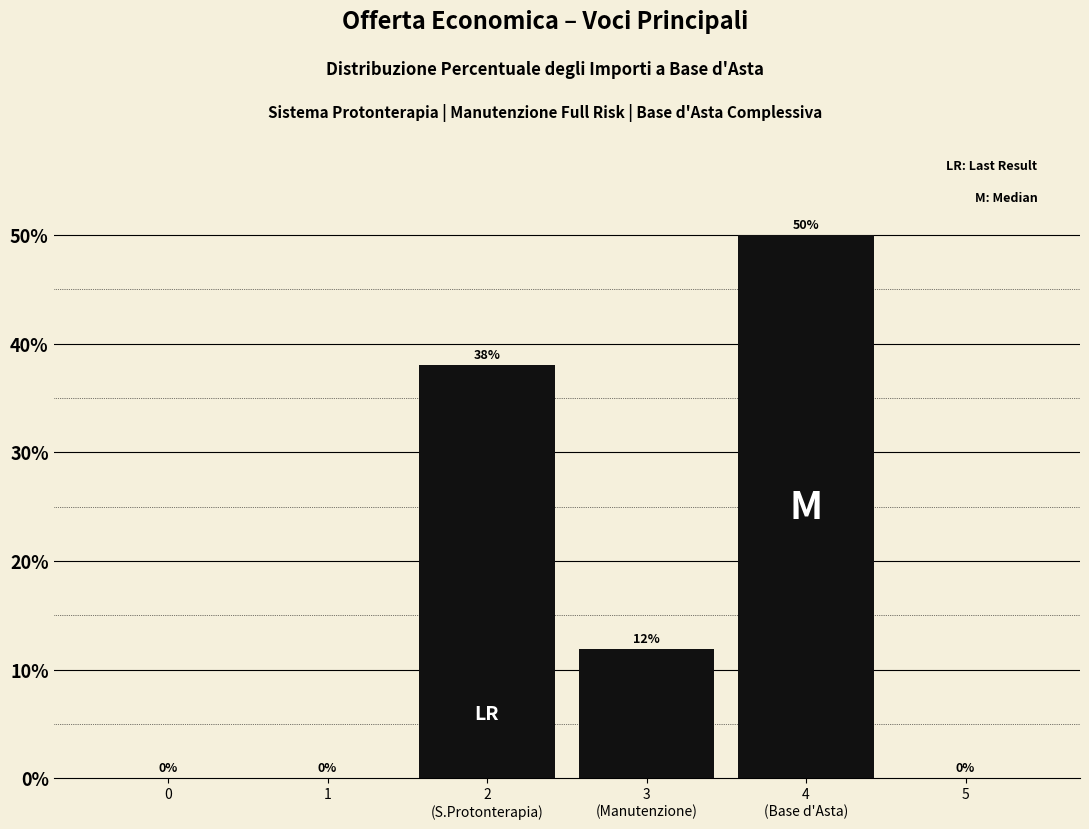

The chart shows a value of -29.2 at 0. True or false?

False